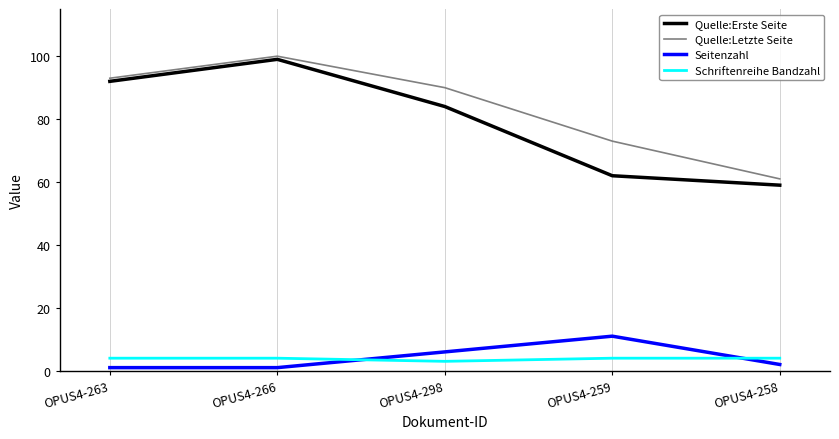

Which series has the widest spread of values?

Quelle:Erste Seite